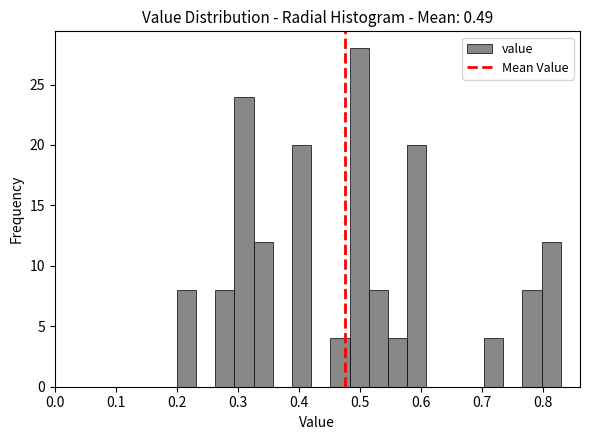

Read against the x-axis, roughly where is the centre of the tallest bar?

0.50